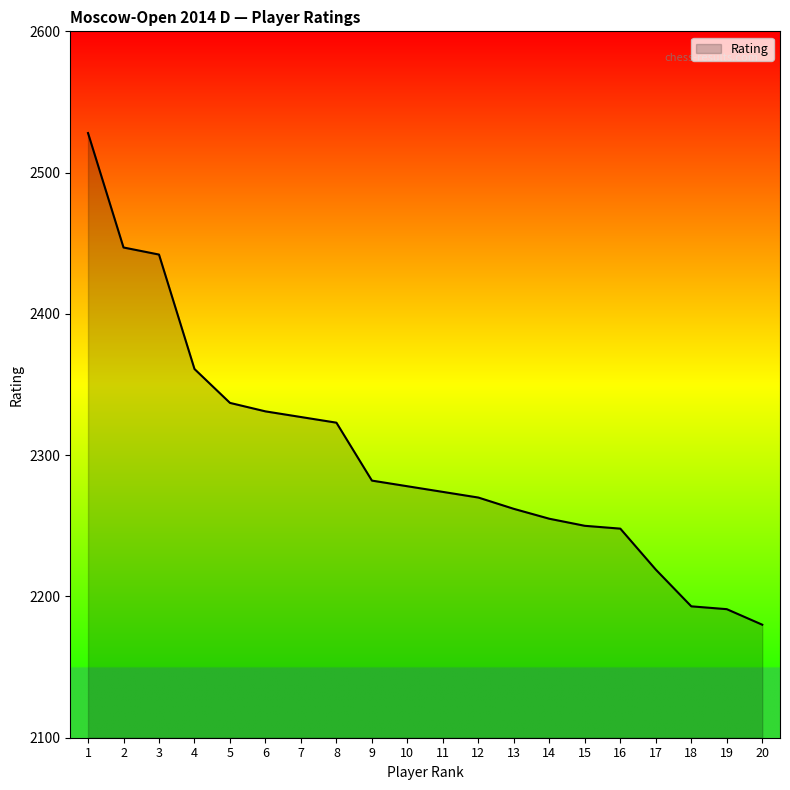

Between 17 and 14, which is larger?

14